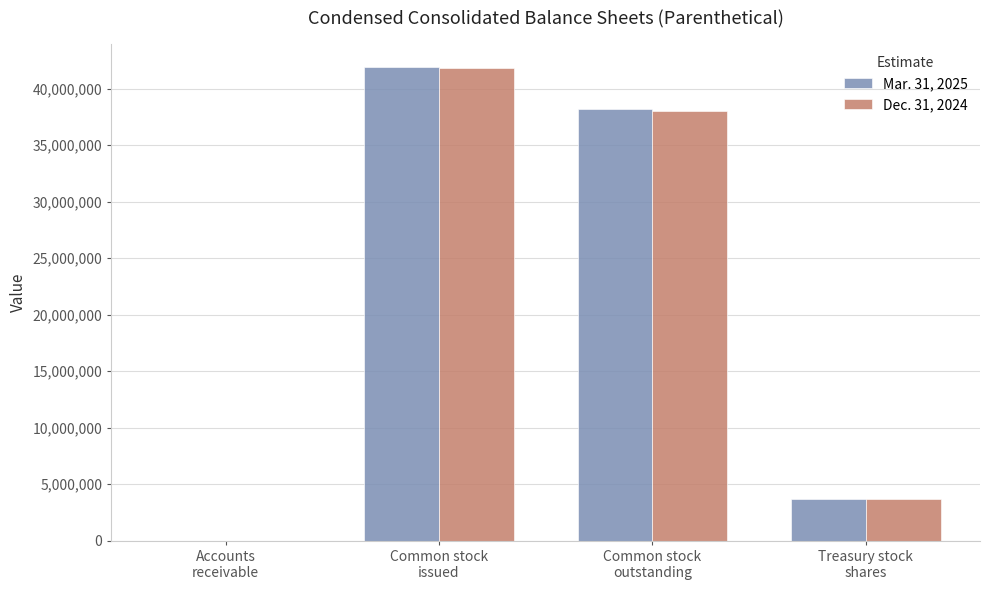

What is the maximum value shown in the chart?

41881000